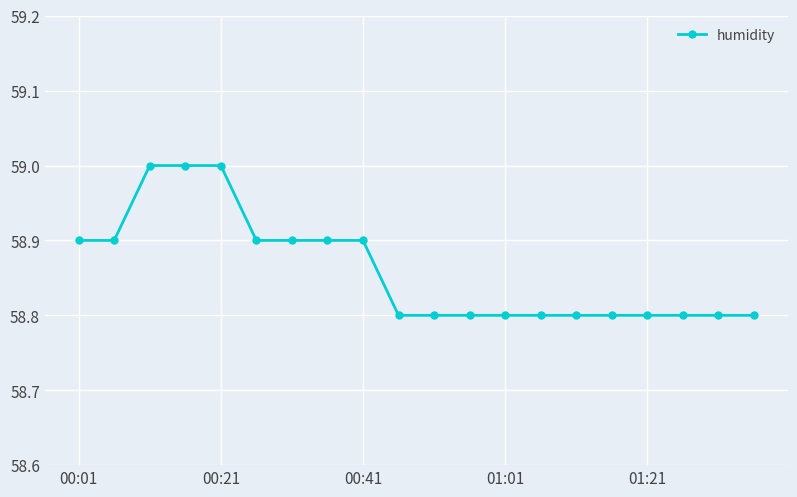

What is the minimum value shown in the chart?

58.8